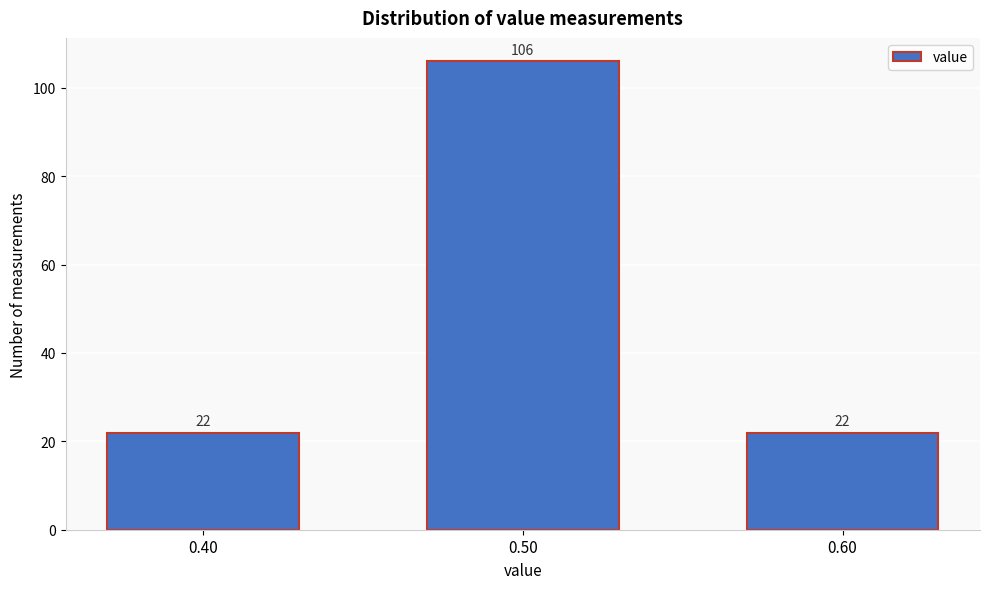

Reading left to right, transcribe all the data shown in this chart.

0.40=22	0.50=106	0.60=22